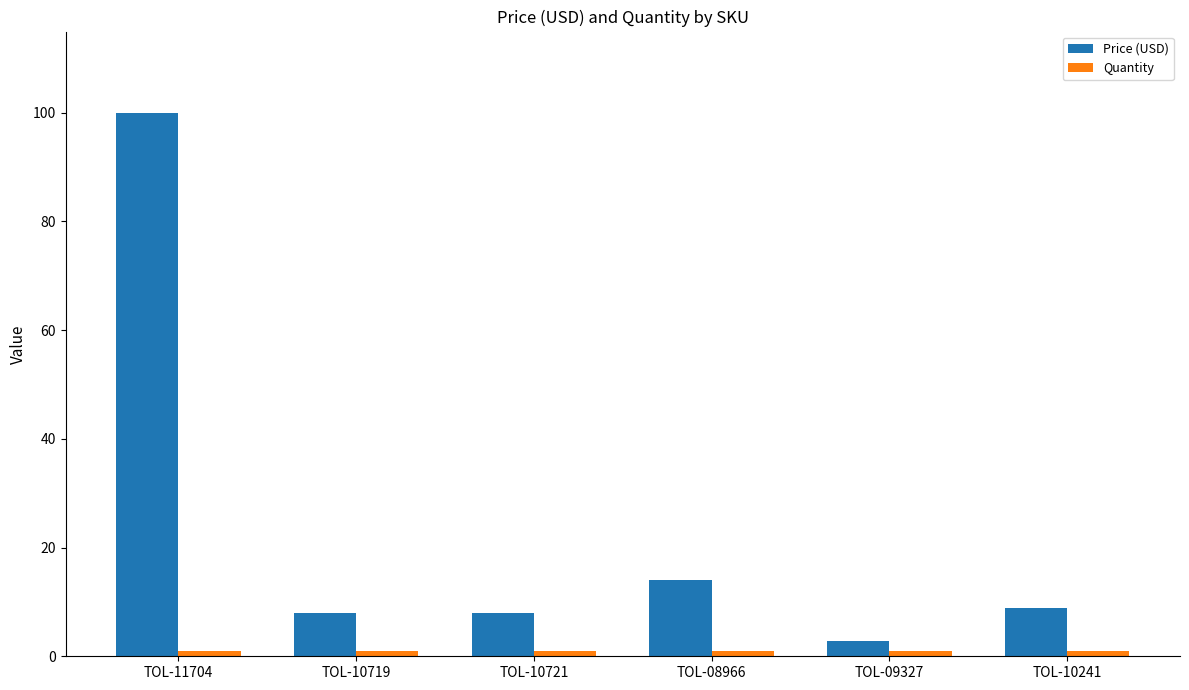

The Price (USD) series shows 3.0 at TOL-10721. True or false?

False